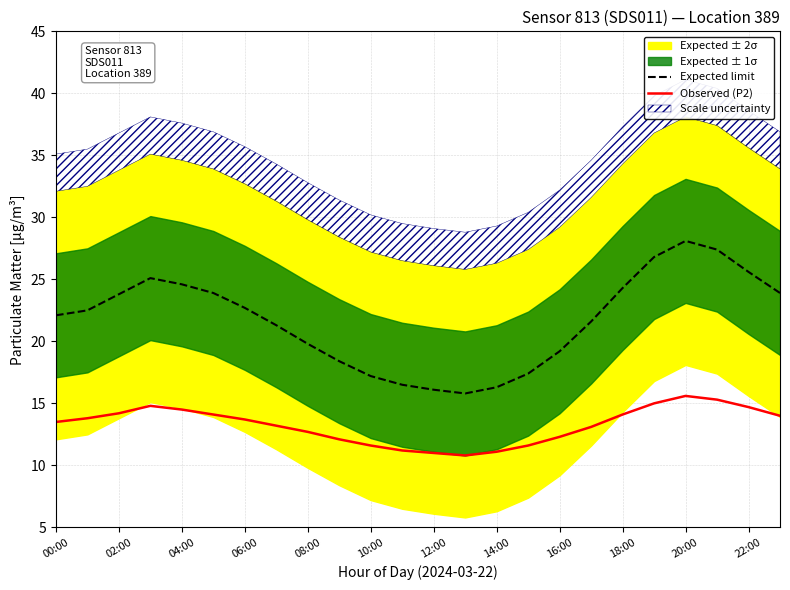

At how many categories does at least one series exceed 21?

15